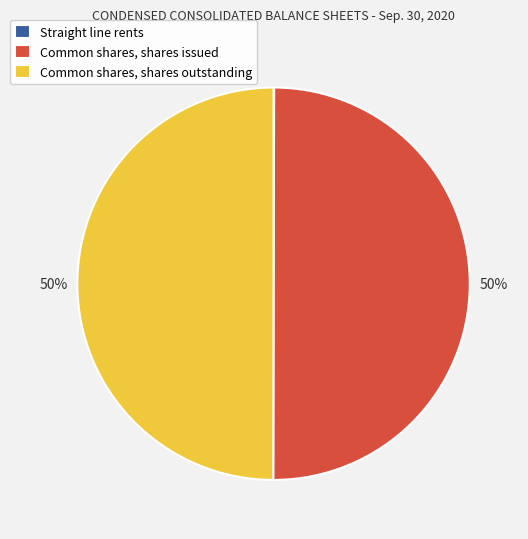

To the nearest percent, what percentage of the pie is Common shares, shares outstanding?

50%